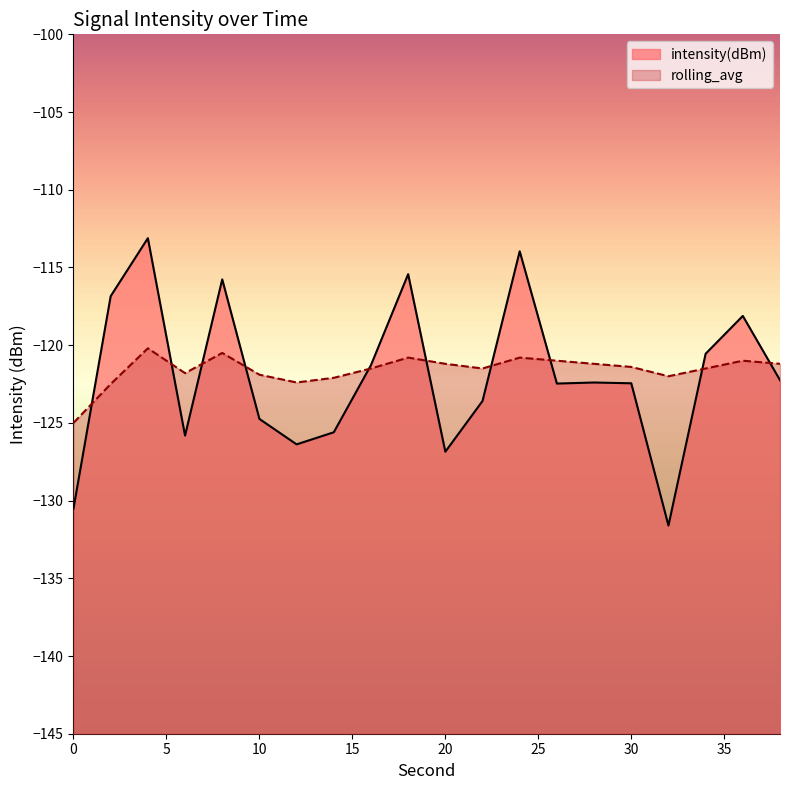

True or false: intensity(dBm) has more than 0 points higher than both neighbors.

True